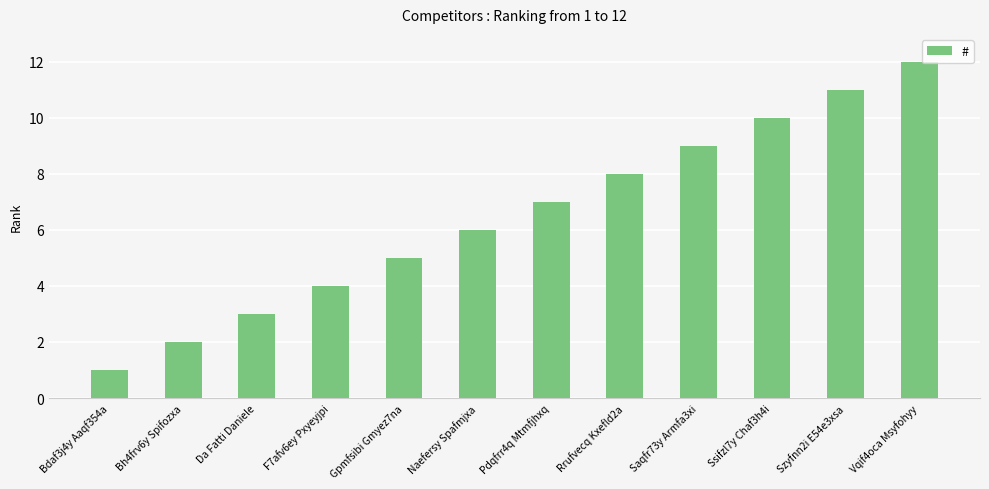

At which category does the chart reach its minimum across all series?

Bdaf3j4y Aaqf354a